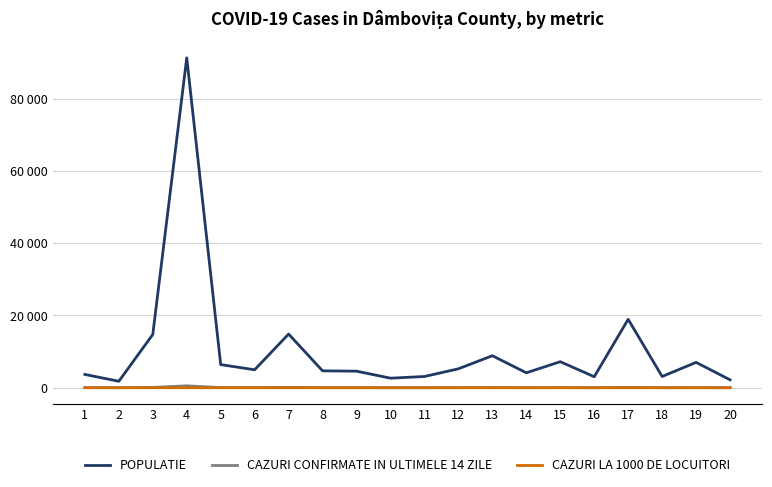

What is the value of the POPULATIE point at the 20th from the left?

2185.0